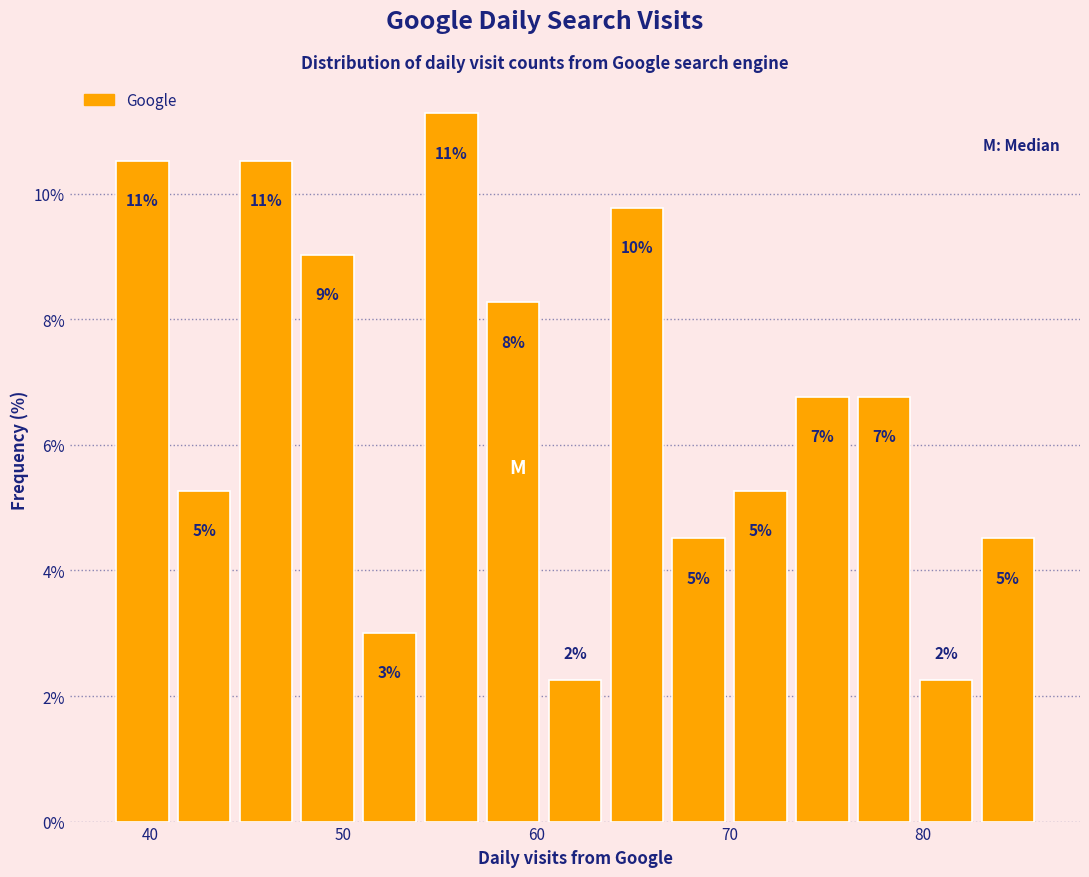

Around what value on the x-axis is the tallest bar? Give the approximate position of its centre, as read against the axis.

56